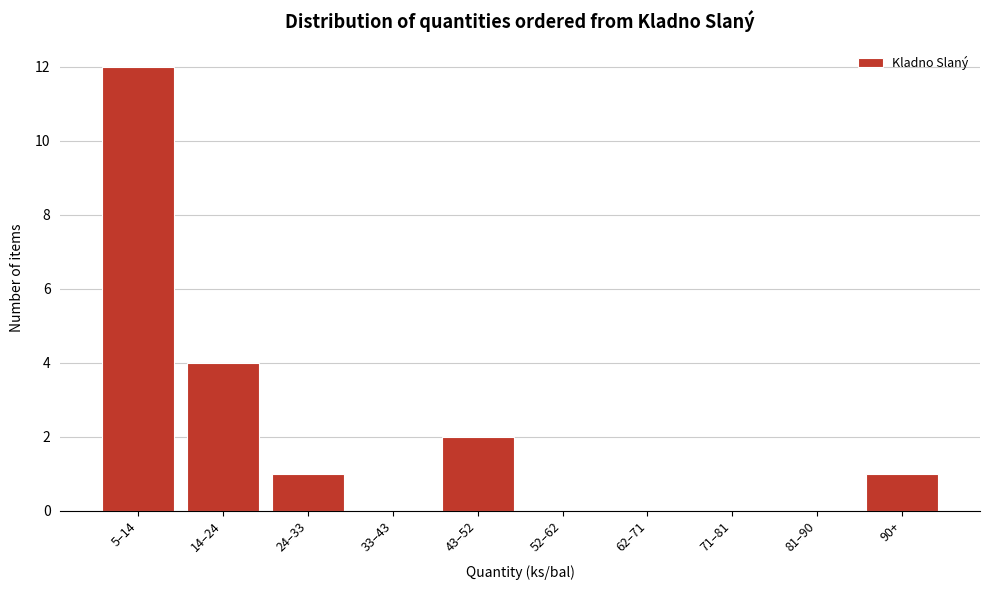

Reading left to right, extract all data points from this chart.

5–14=12	14–24=4	24–33=1	33–43=0	43–52=2	52–62=0	62–71=0	71–81=0	81–90=0	90+=1